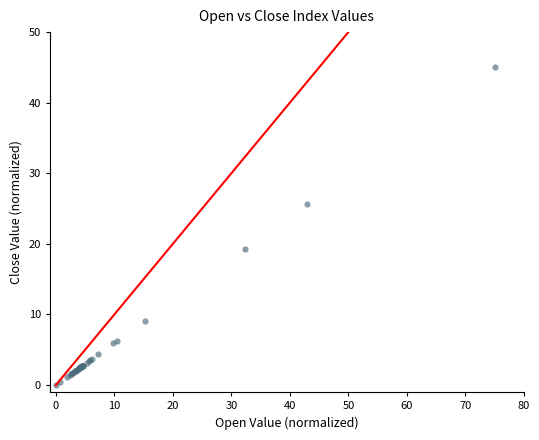

What Y value in the scatter plot is closest to 22?

19.3